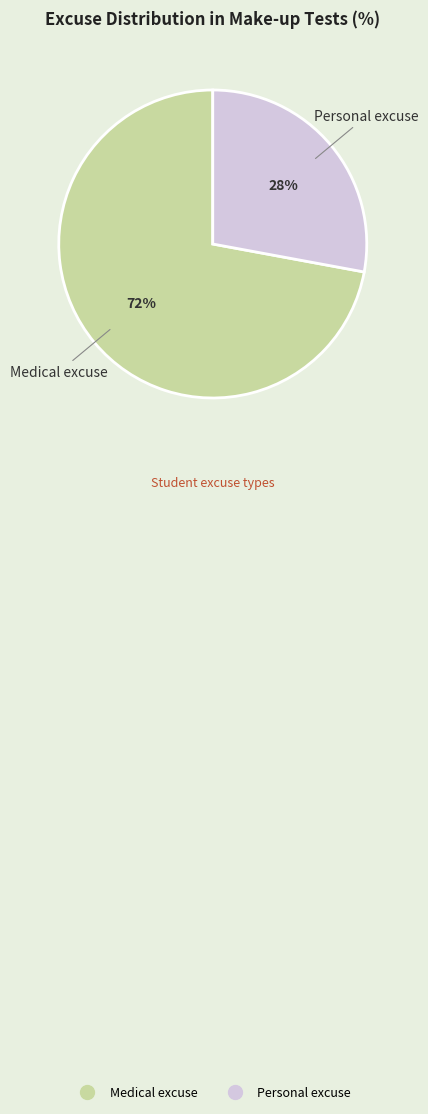

Which category has the smallest portion of the pie?

Personal excuse